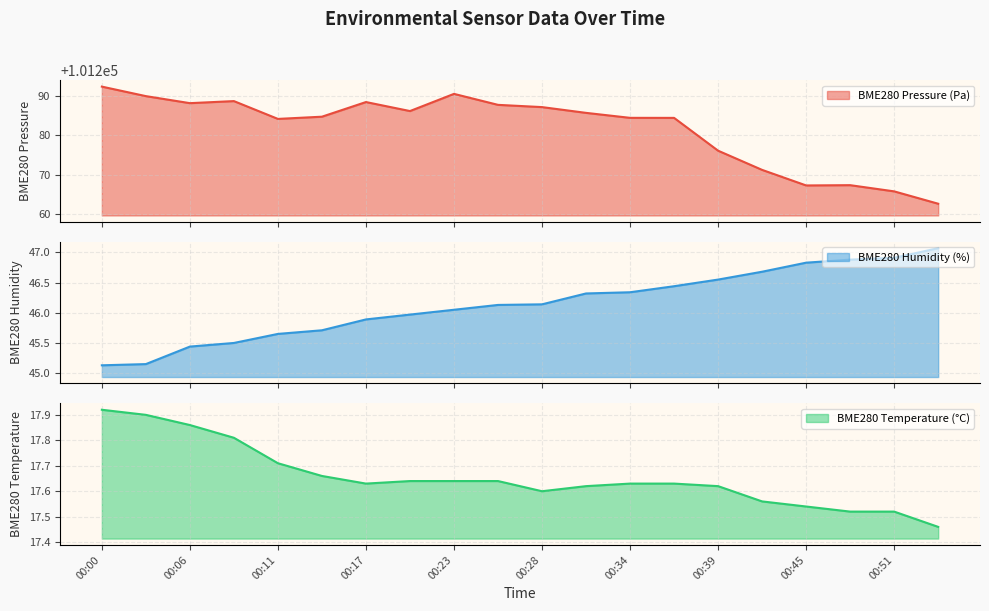

Which series has the widest spread of values?

BME280_pressure